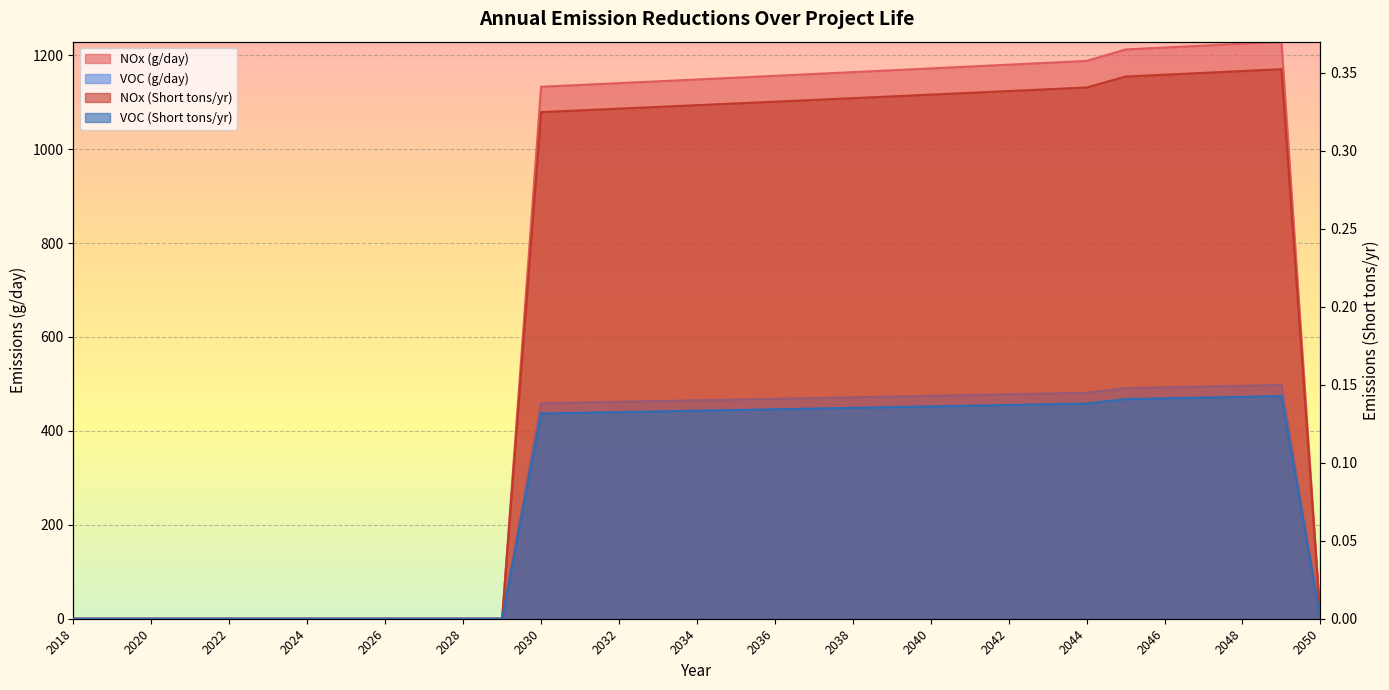

What is the value of the VOC (Short tons/yr) point at the 22nd from the left?

0.1